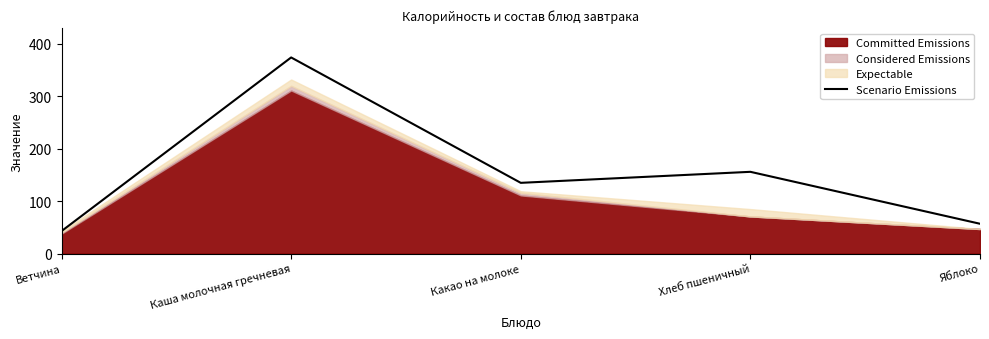

The chart shows a value of 23 at Ветчина. True or false?

False